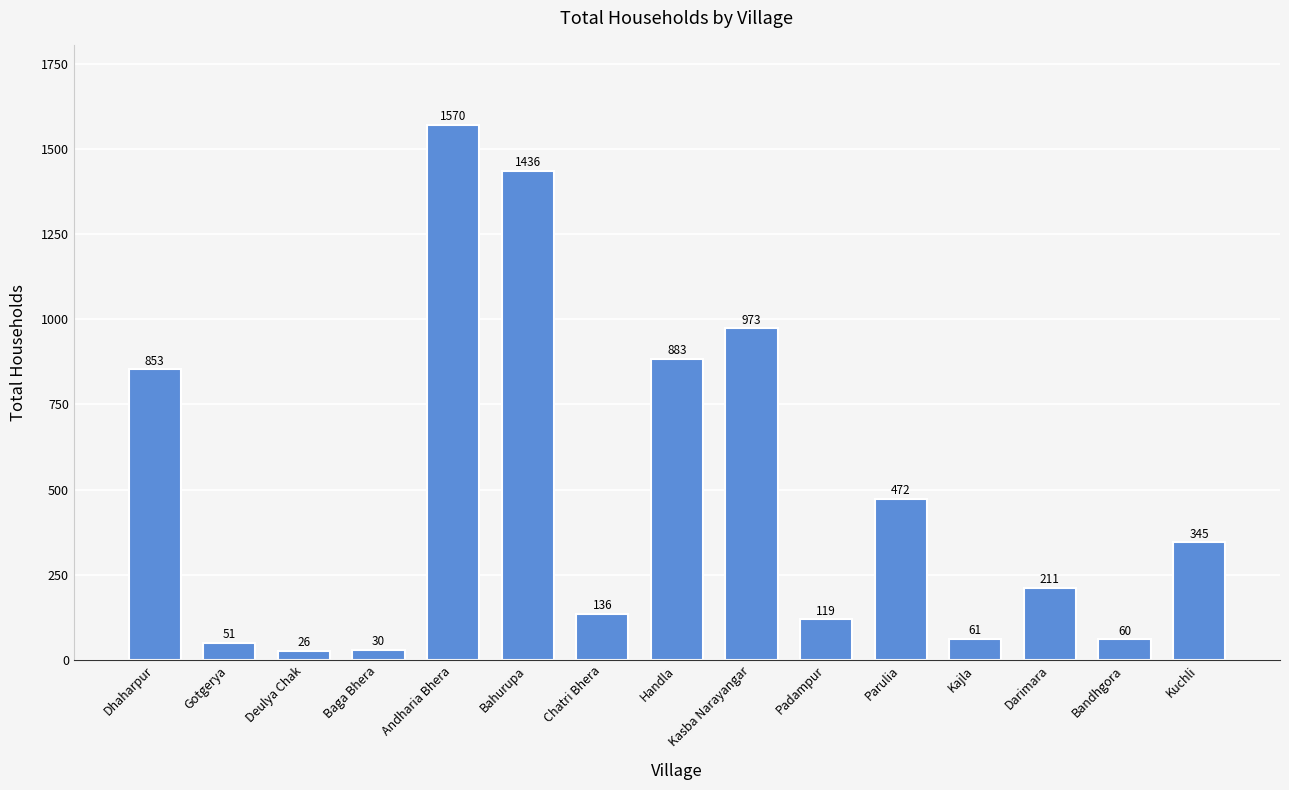

The chart shows a value of 853 at Dhaharpur. True or false?

True